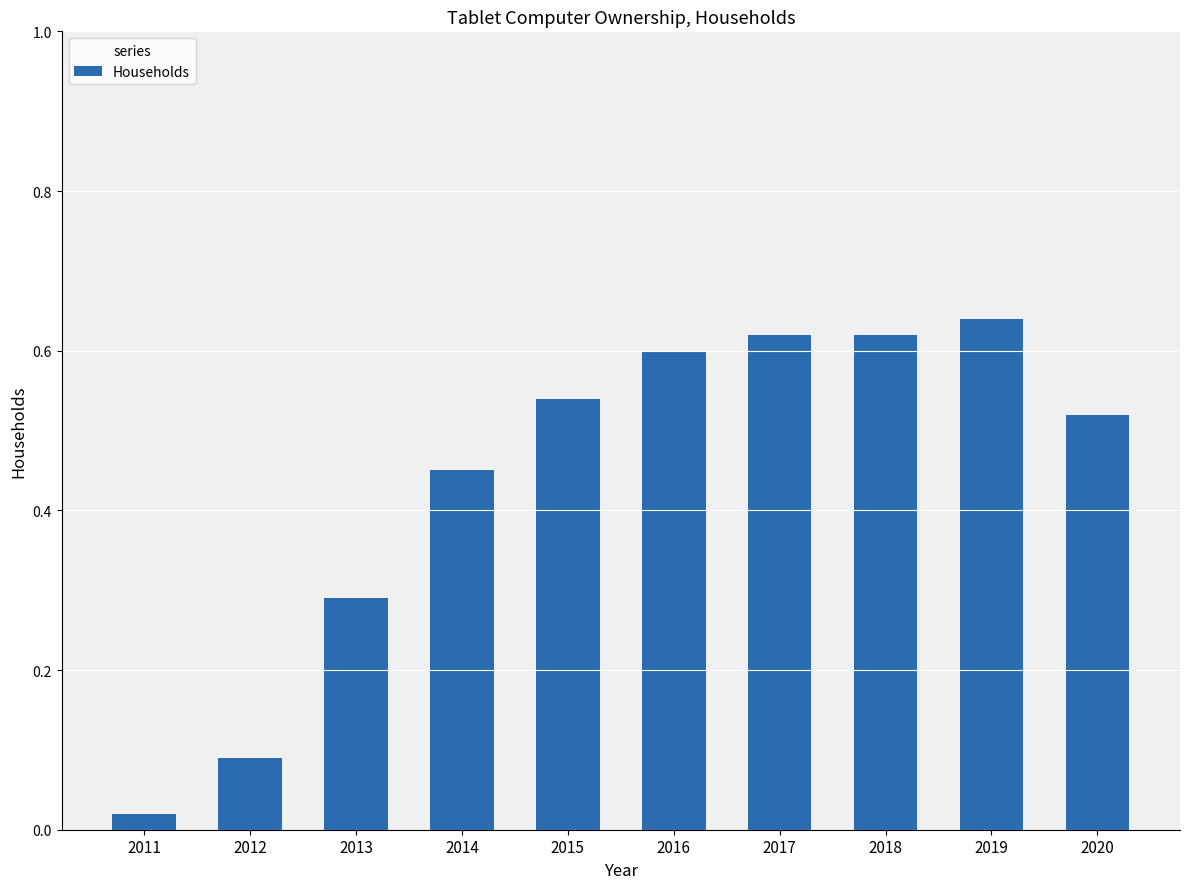

The value at 2014 is 0.3. True or false?

False